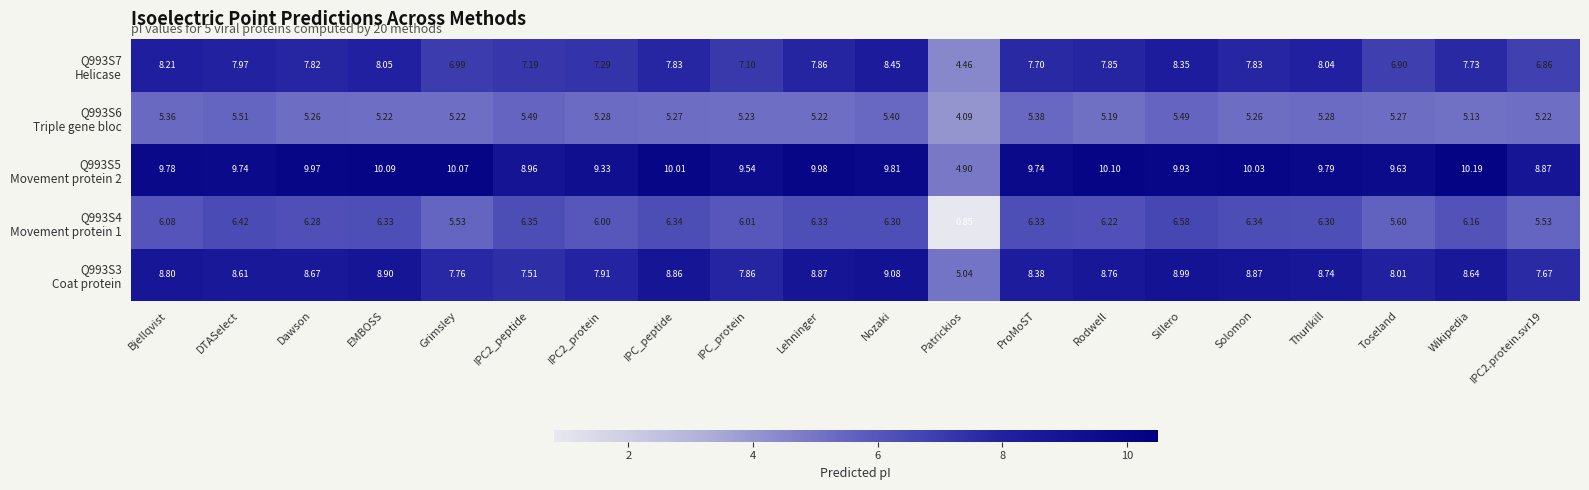

Which label corresponds to the largest value in the chart?

Wikipedia